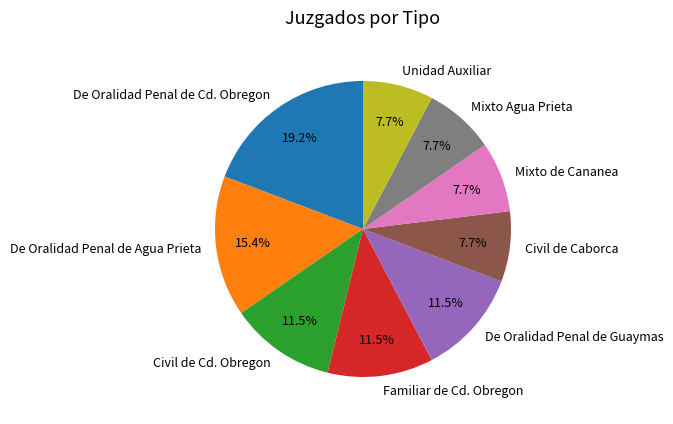

How many slices are in this pie chart?

9